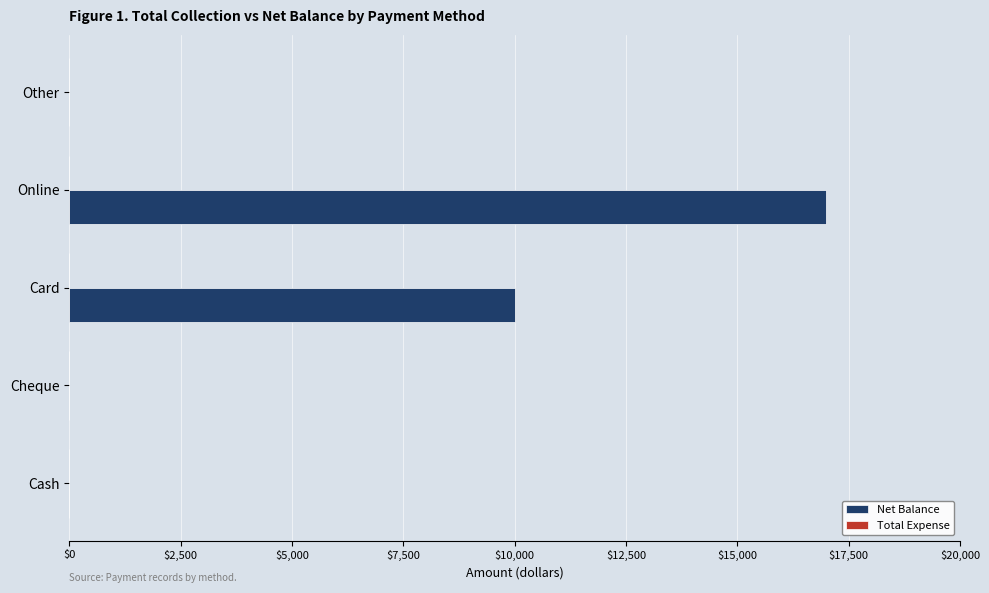

Reading bottom to top, extract all data points from this chart.

Cash=0	Cheque=0	Card=10000	Online=17000	Other=0